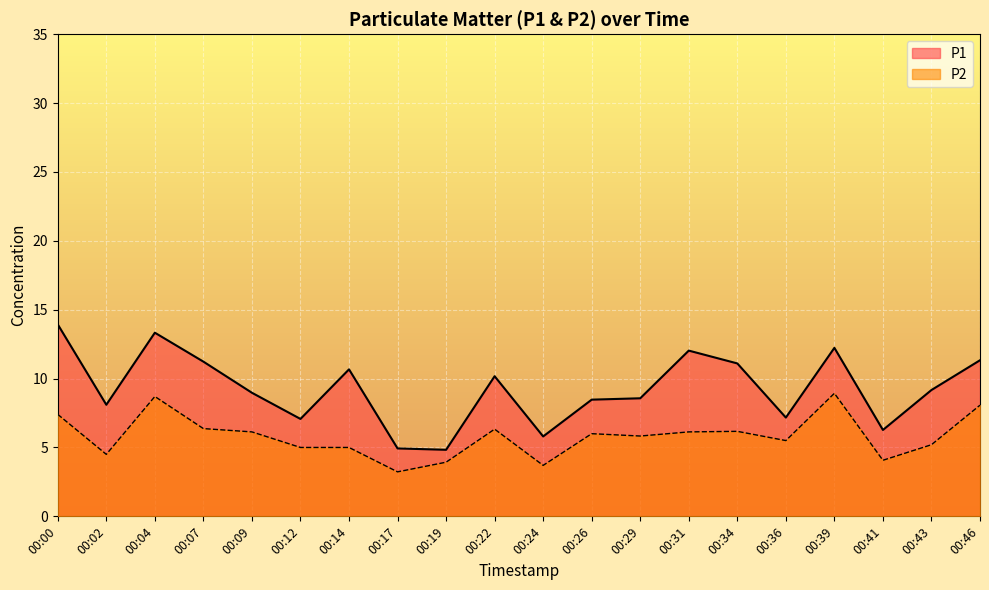

Reading right to left, transcribe all the data shown in this chart.

P1: 00:46=11.3	00:43=9.2	00:41=6.3	00:39=12.2	00:36=7.2	00:34=11.1	00:31=12.0	00:29=8.6	00:26=8.5	00:24=5.8	00:22=10.2	00:19=4.8	00:17=4.9	00:14=10.7	00:12=7.1	00:09=9.0	00:07=11.2	00:04=13.3	00:02=8.1	00:00=13.9
P2: 00:46=8.1	00:43=5.2	00:41=4.1	00:39=8.9	00:36=5.5	00:34=6.2	00:31=6.1	00:29=5.8	00:26=6.0	00:24=3.7	00:22=6.3	00:19=3.9	00:17=3.2	00:14=5.0	00:12=5.0	00:09=6.1	00:07=6.4	00:04=8.7	00:02=4.5	00:00=7.4